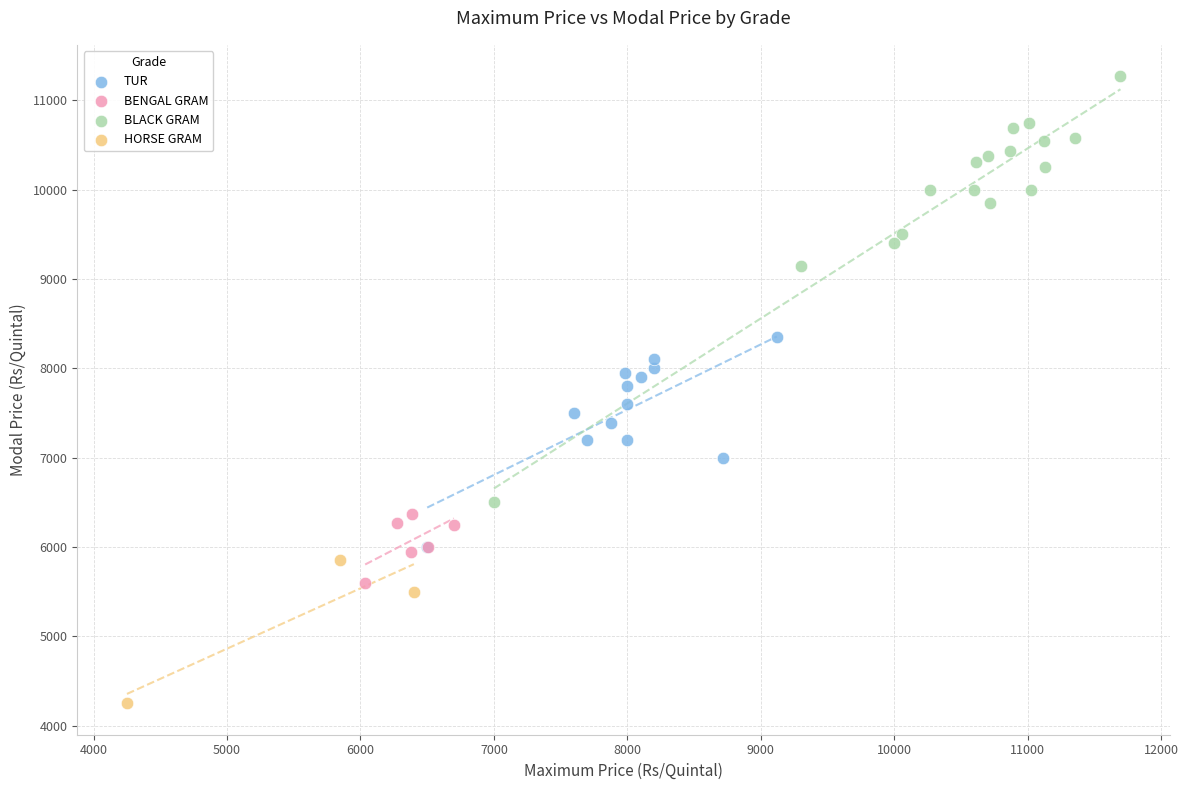

Which series contains the lowest Y value?

HORSE GRAM